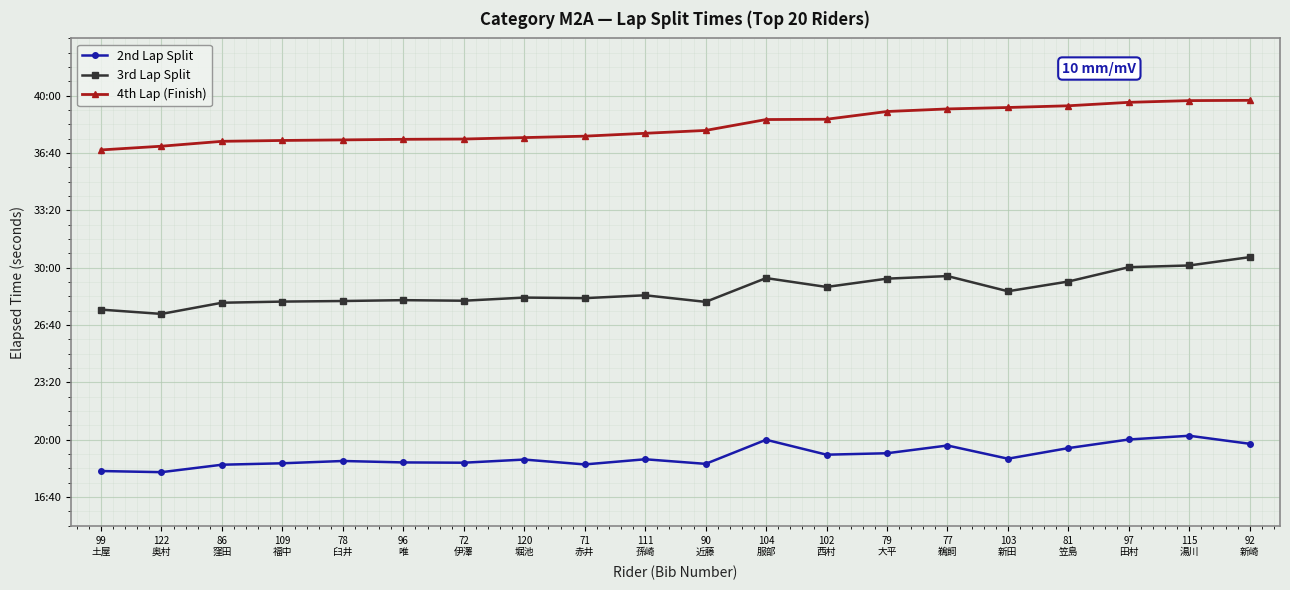

What is the value of the 4th Lap (Finish) point at the 17th from the left?

2365